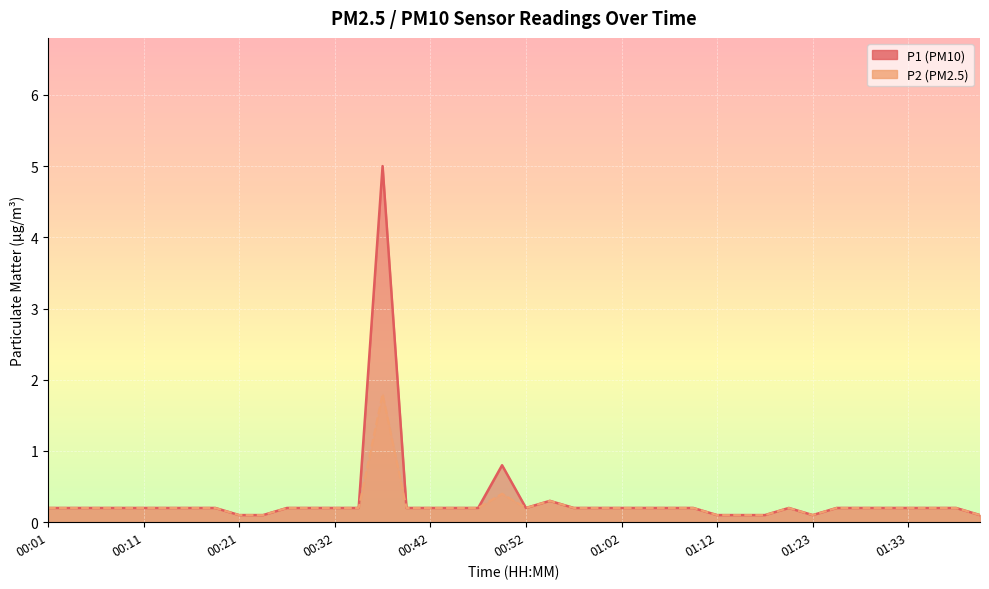

What is the greatest value displayed?

5.0